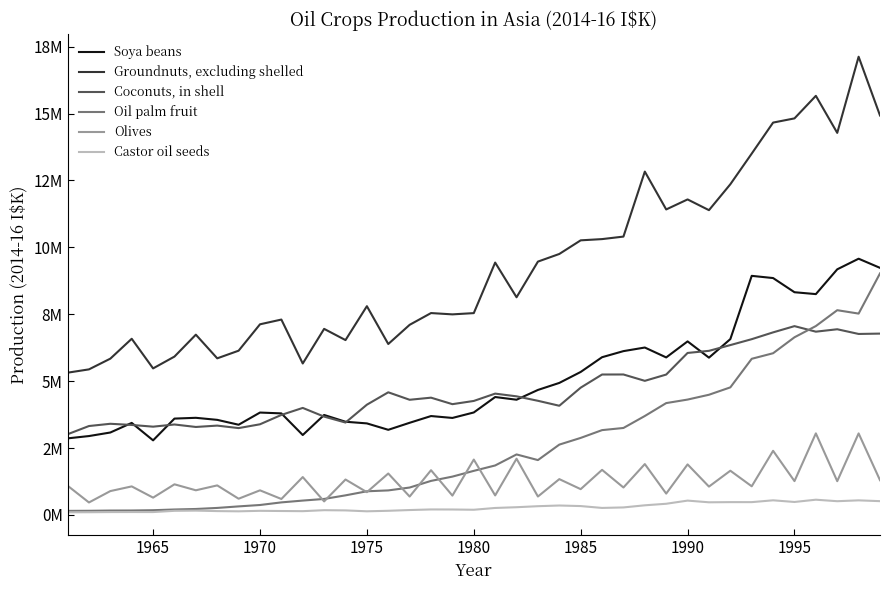

Reading left to right, what are all the values shown in this chart?

Soya beans: 2862637	2949065	3081747	3440692	2788507	3601823	3631019	3554538	3371950	3827550	3796353	2987856	3737231	3483999	3422229	3182529	3445187	3696927	3626201	3830648	4407623	4307159	4672674	4935042	5344965	5895893	6123081	6257711	5887768	6487120	5879016	6572684	8936467	8853899	8324319	8254248	9180485	9576882	9235197
Groundnuts, excluding shelled: 5317423	5441212	5841929	6584955	5477748	5919482	6738205	5853631	6139417	7125507	7302833	5661227	6954779	6535743	7802736	6388954	7106275	7545702	7496794	7543776	9432728	8136062	9468888	9754364	10263665	10309955	10403633	12832876	11418369	11792594	11391533	12359894	13504970	14664255	14821009	15664361	14279635	17125272	14929375
Coconuts, in shell: 3016411	3323782	3407770	3364432	3300075	3381432	3288796	3339764	3246445	3389012	3738681	4000793	3675971	3454058	4121307	4584392	4305089	4383679	4141016	4261261	4535084	4433567	4267048	4081449	4758078	5249162	5250267	5012669	5247469	6055298	6133773	6349042	6569790	6824168	7057275	6850230	6940634	6764865	6778049
Oil palm fruit: 152933	155872	164882	167037	177614	204744	223842	263116	320313	372584	470220	537740	598757	733228	884957	917826	1025227	1273250	1433480	1648444	1850029	2262318	2051090	2629270	2879892	3170880	3251264	3698604	4181162	4312749	4492756	4768705	5836626	6044520	6640641	7060043	7652892	7525800	9027825
Olives: 1094433	467205	892572	1067726	647773	1145787	922250	1105042	607311	920675	596760	1416746	506795	1324917	851864	1549388	688526	1672821	723998	2070411	730602	2102331	689334	1339553	964688	1686146	1026852	1902019	798871	1889839	1060286	1653857	1071388	2397767	1265248	3049491	1262550	3048061	1299619
Castor oil seeds: 99491	102324	107869	109328	108423	155146	162362	144879	136324	154881	147915	142081	178849	170740	137024	156254	184036	206500	204466	194818	261824	289590	327819	353565	332596	262959	281778	361165	418753	536730	473471	479884	479617	547764	485717	570385	514272	546285	516054